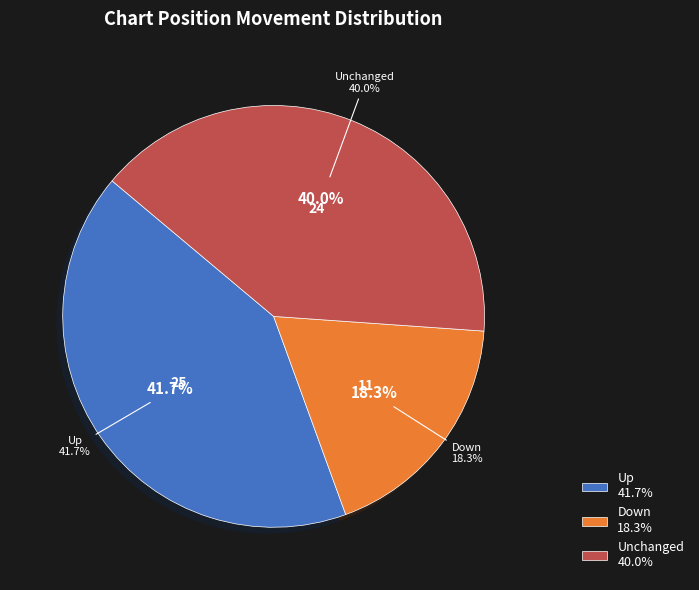

What portion of the pie excludes down?

81.7%